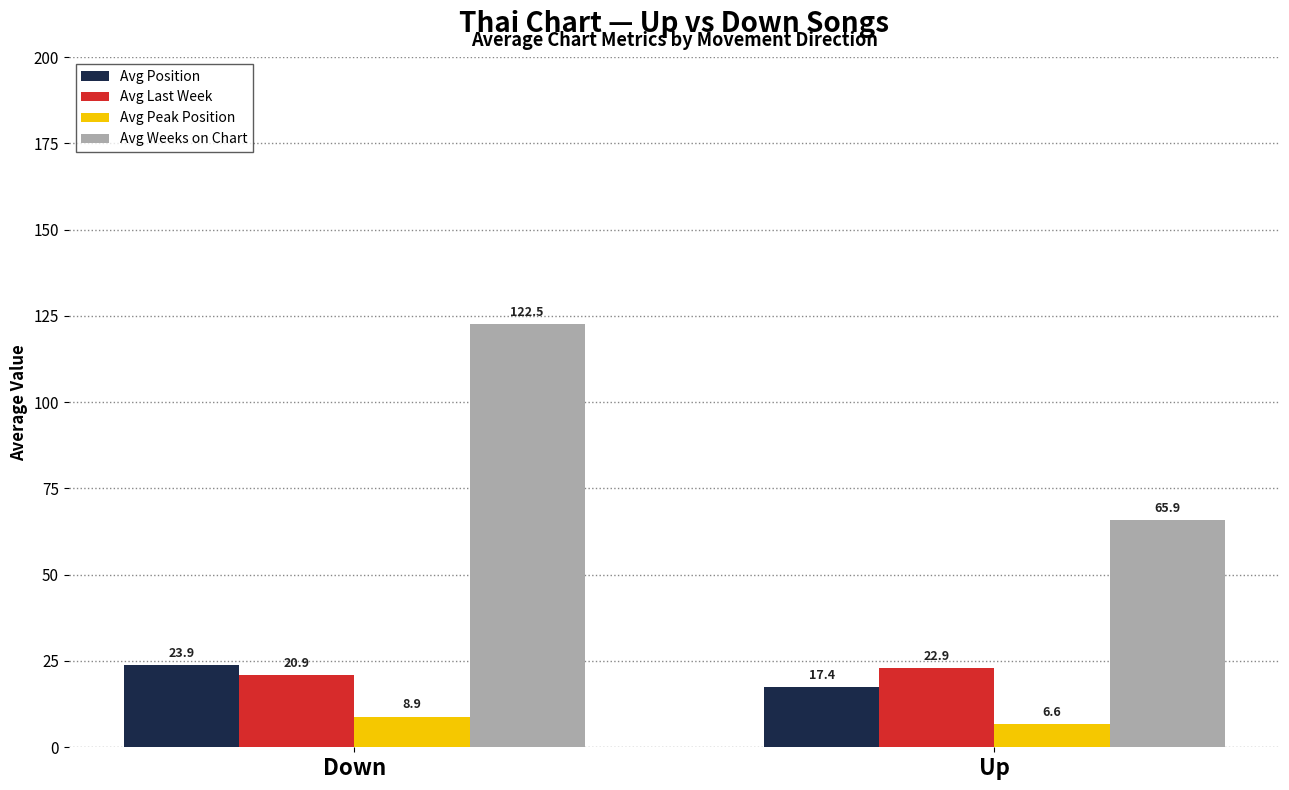

Is the value of Avg Last Week at Down greater than the value of Avg Peak Position at Up?

Yes